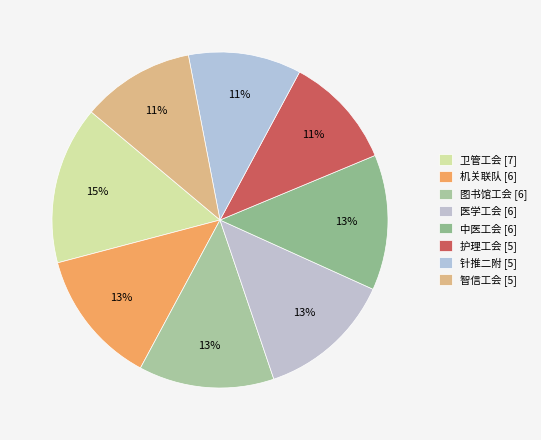

Do 卫管工会 and 针推二附 together represent more than half of the pie?

No